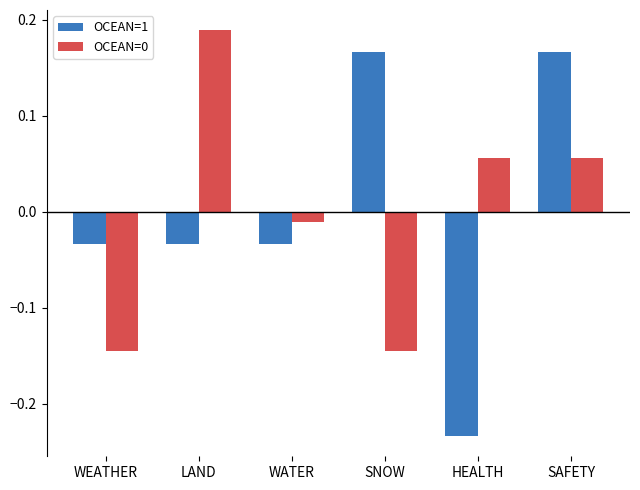

What is the label of the 4th bar from the right?

WATER